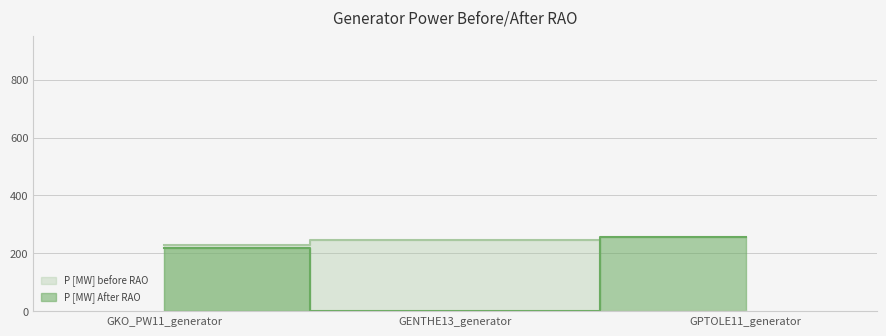

Which series has the largest total across all categories?

P [MW] before RAO